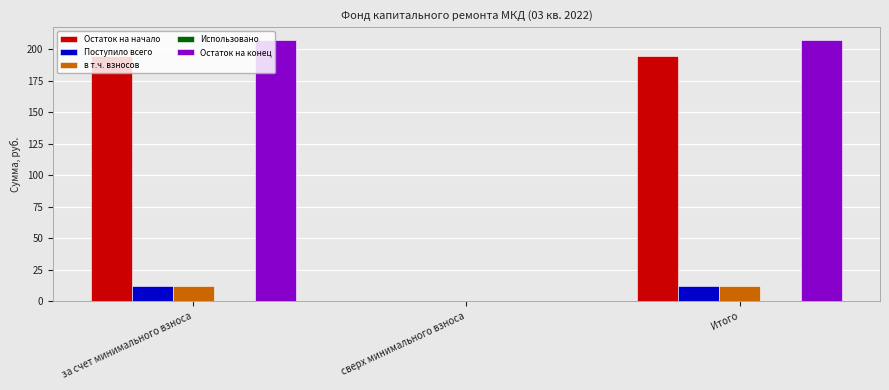

What is the maximum value for в т.ч. взносов?

12.6